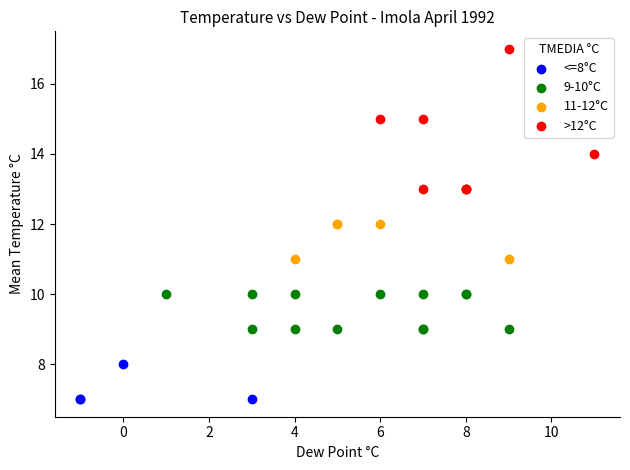

Which series contains the lowest Y value?

<=8°C